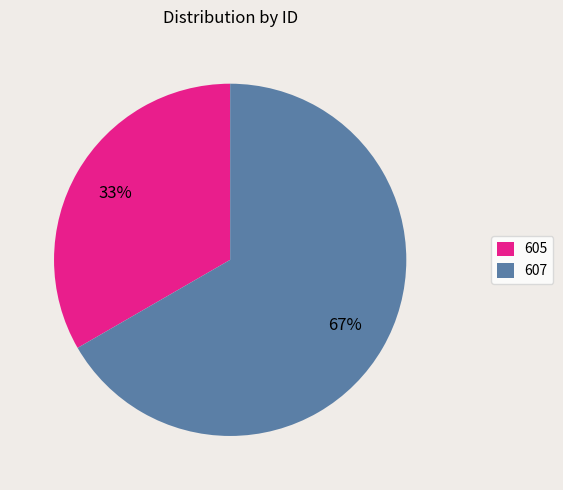

What is the smallest slice in the pie chart?

605